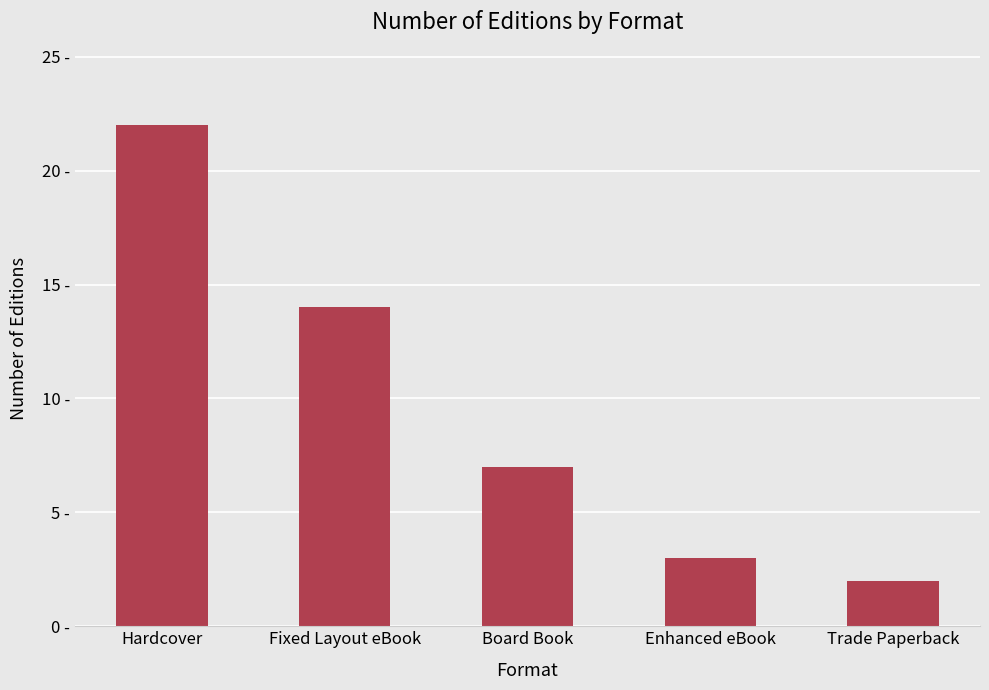

Which label corresponds to the largest value in the chart?

Hardcover